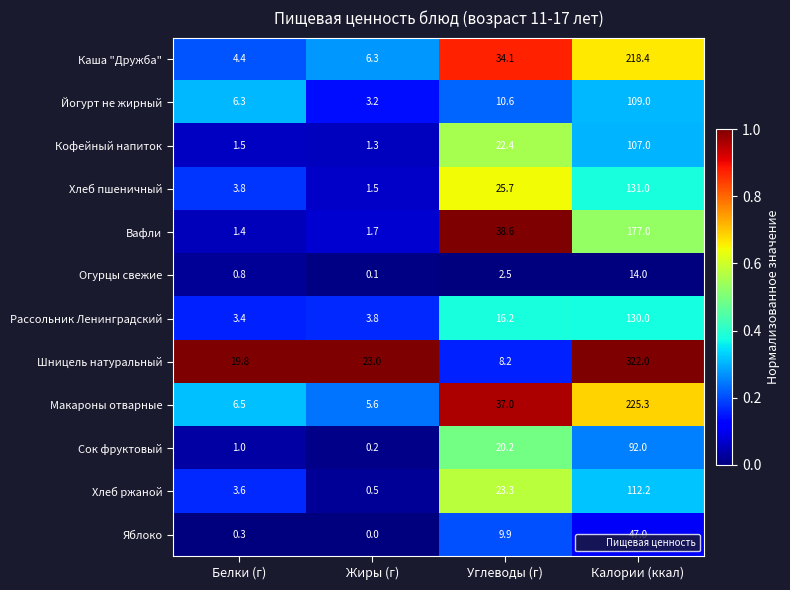

What is the difference between the maximum and second lowest values in the Вафли series?

175.3